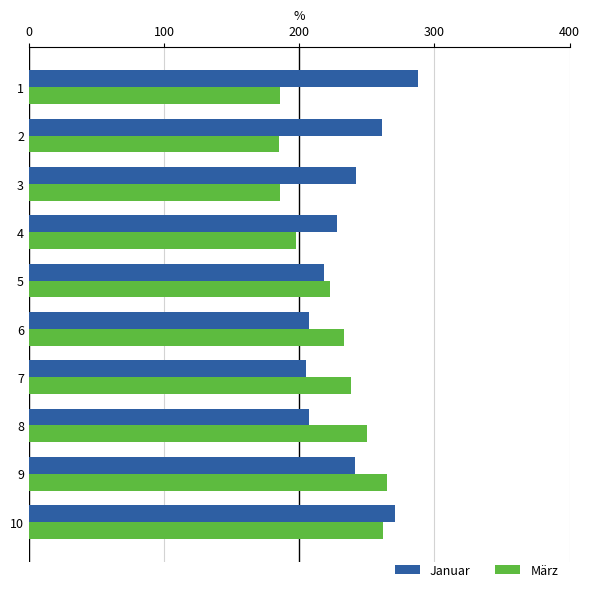

What is the highest value of the Januar series?

288